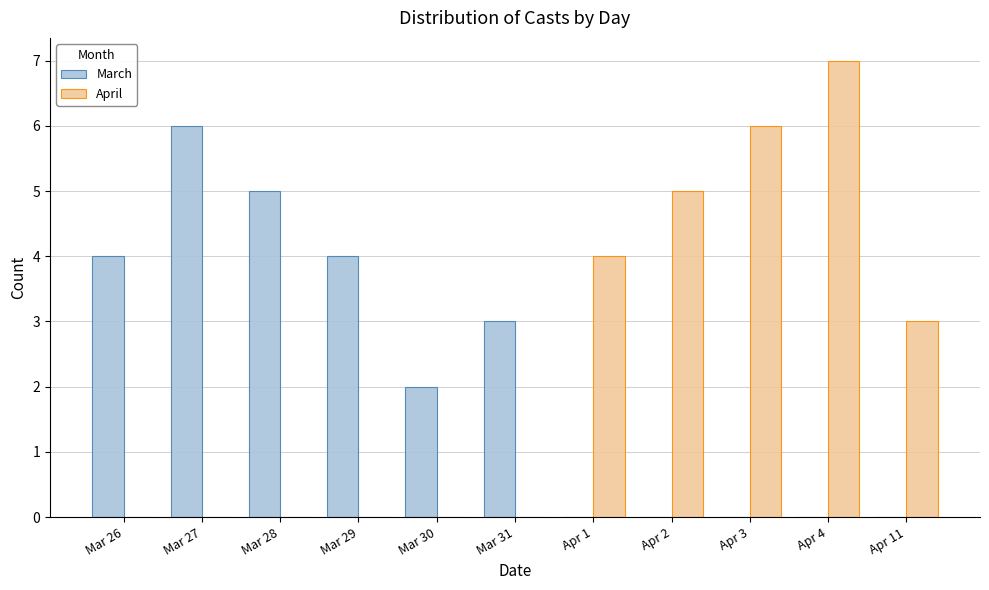

Are the bars horizontal?

No